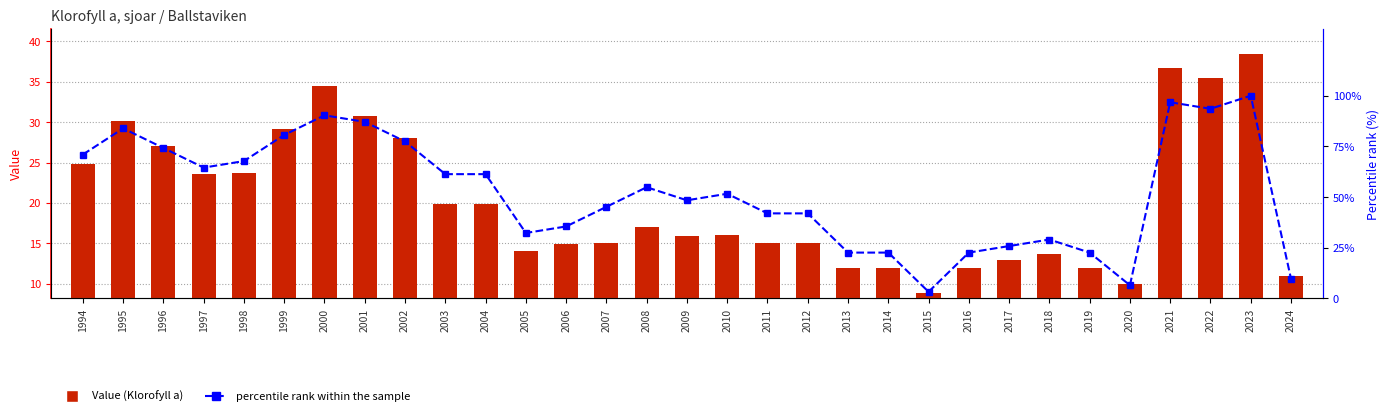

Which series has the widest spread of values?

percentile rank within the sample